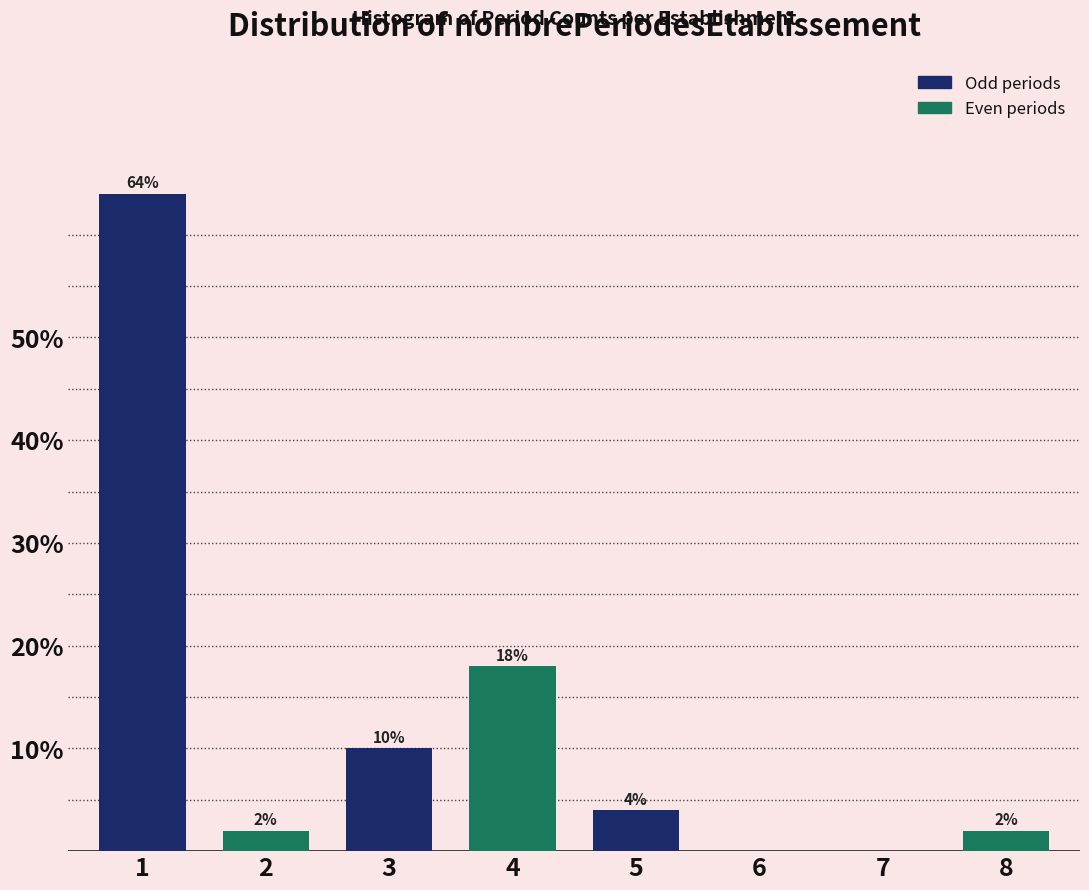

Reading left to right, transcribe all the data shown in this chart.

1=64	2=2	3=10	4=18	5=4	6=0	7=0	8=2